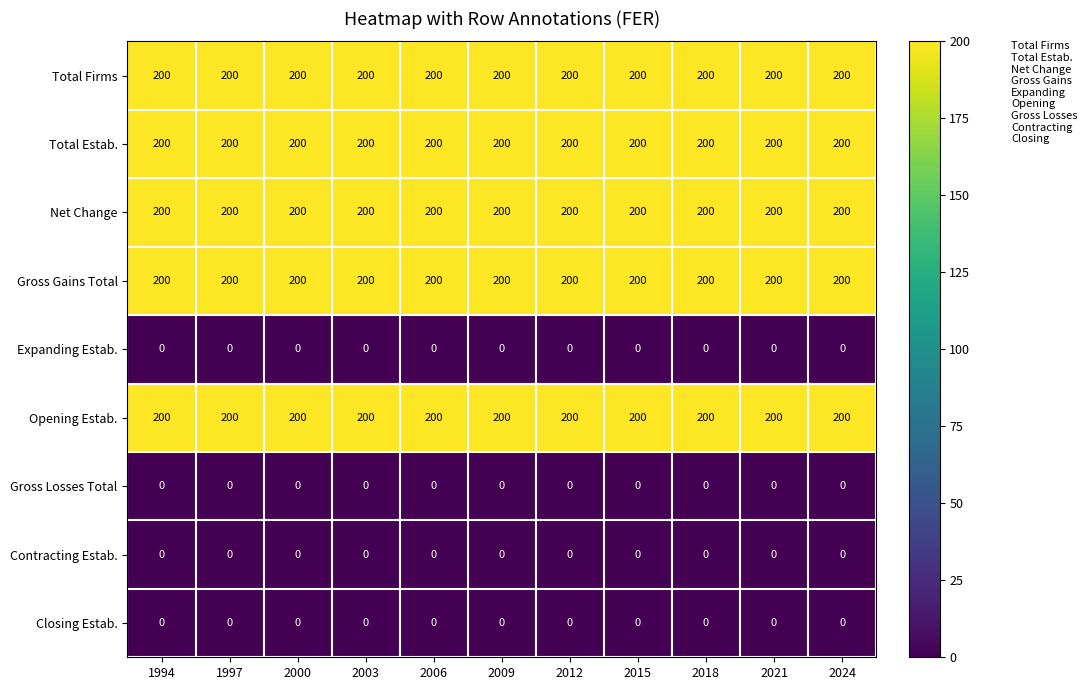

What is the spread (max minus min) of values at 1997?

200